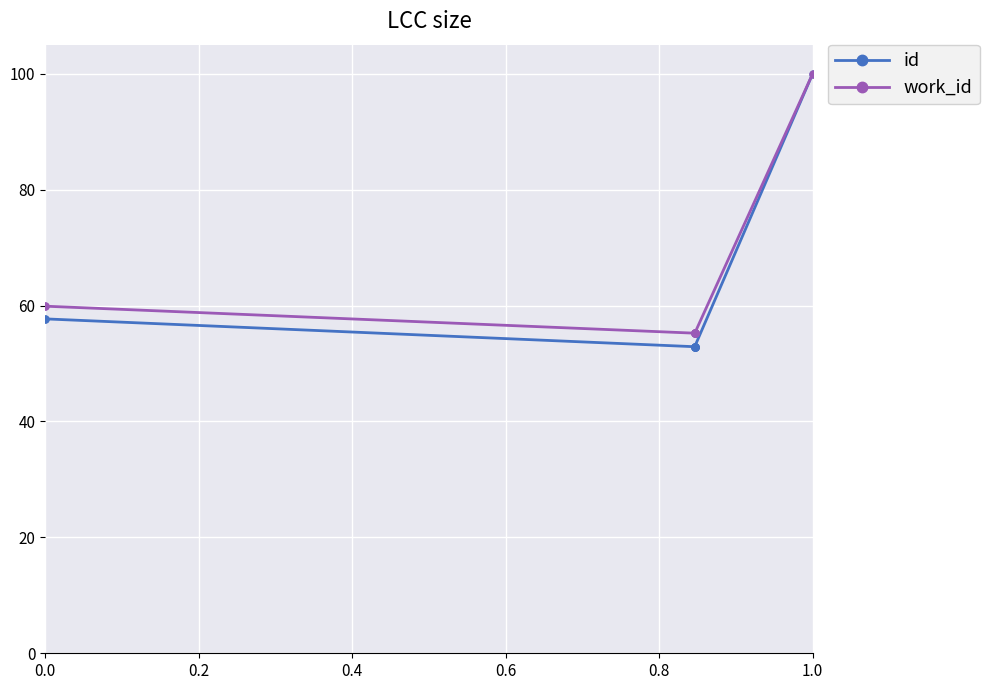

What is the label of the 5th point from the right?

1.0